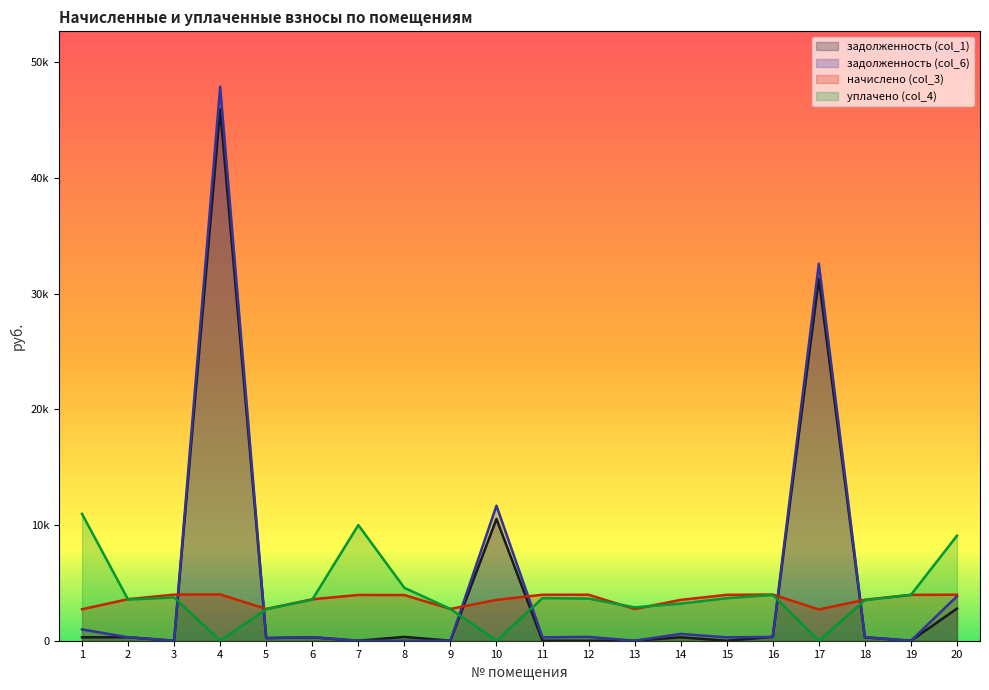

Reading right to left, extract all data points from this chart.

задолженность (col_1): 2778.1	0.0	294.9	31285.7	332.7	0.0	294.2	0.0	0.0	0.0	10529.0	0.0	329.0	0.0	298.6	229.0	45953.1	0.0	299.4	293.5
задолженность (col_6): 3841.8	0.0	294.9	32597.8	335.1	290.1	588.4	0.0	331.2	290.7	11673.2	0.0	0.0	0.0	298.6	229.0	47887.8	0.0	299.4	977.4
начислено (col_3): 3974.8	3965.9	3539.0	2703.1	3992.5	3965.9	3530.2	2738.8	3974.8	3974.8	3530.2	2747.6	3948.0	3957.0	3583.4	2747.6	4001.4	3983.6	3592.3	2721.0
уплачено (col_4): 9076.5	3965.9	3508.0	0.0	3955.1	3675.8	3205.0	2882.9	3643.5	3684.0	0.0	2747.4	4571.4	10000.0	3552.0	2723.5	0.0	3741.7	3560.7	10966.6